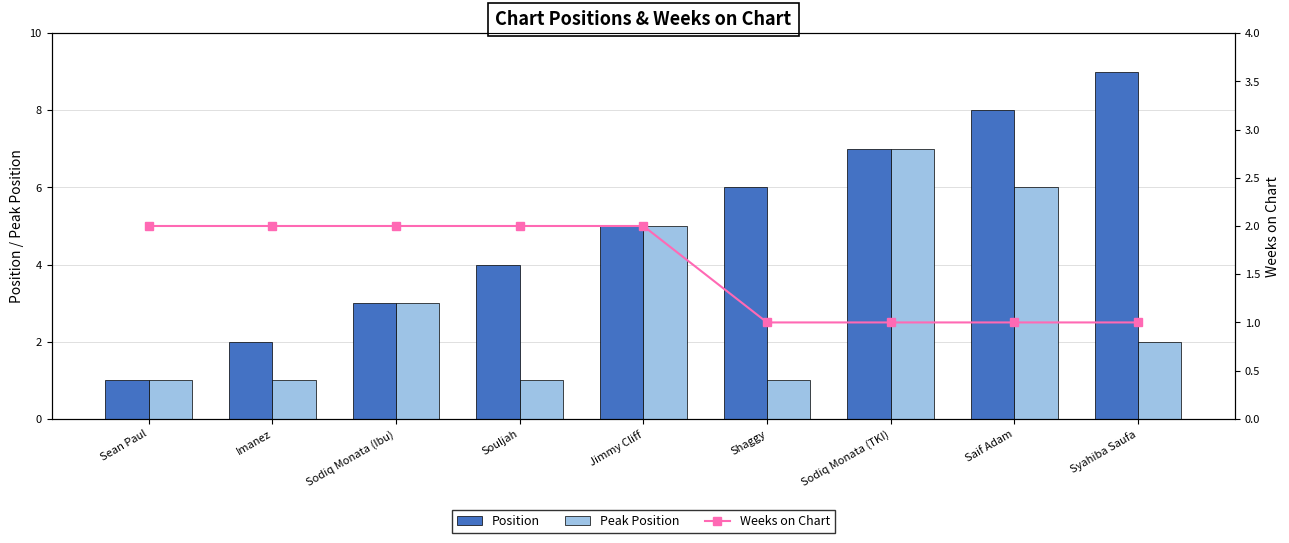

What is the spread (max minus min) of values at Syahiba Saufa?

8